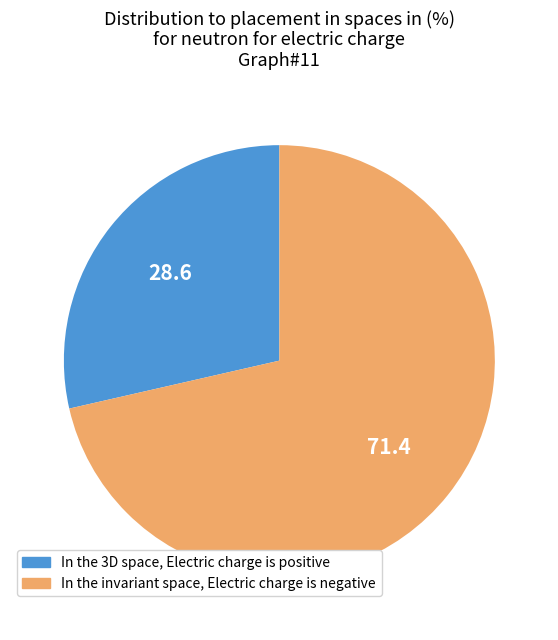

Is there a majority slice in this chart?

Yes